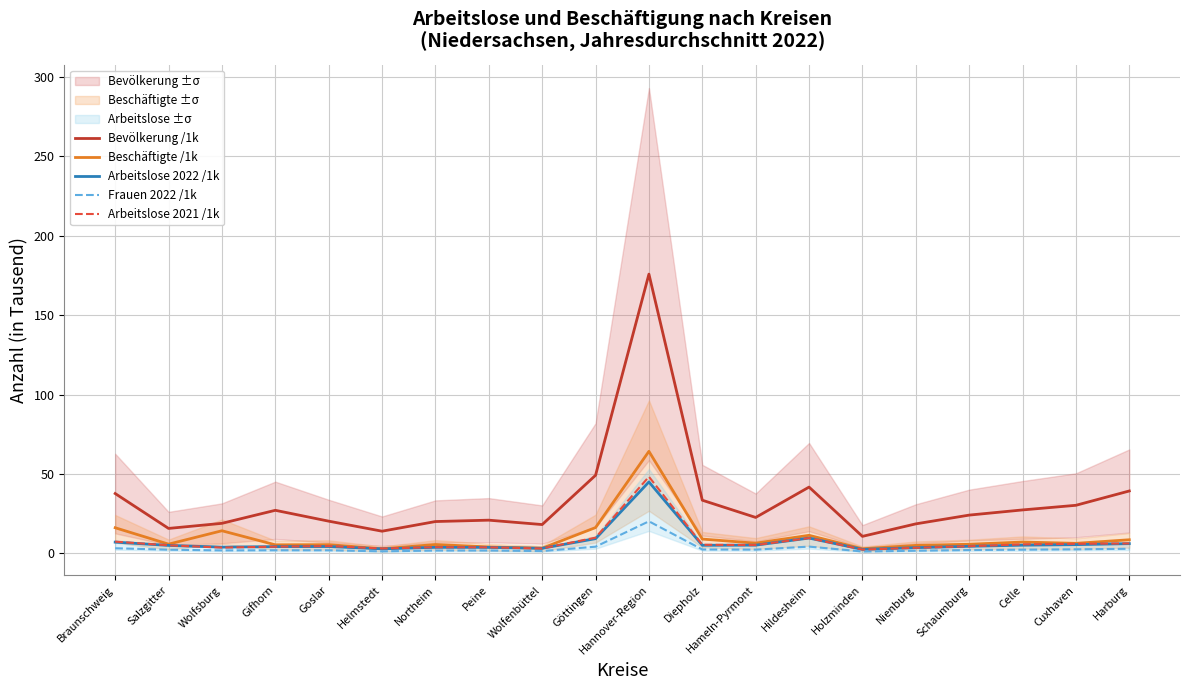

Does the chart display data point markers on the line(s)?

No